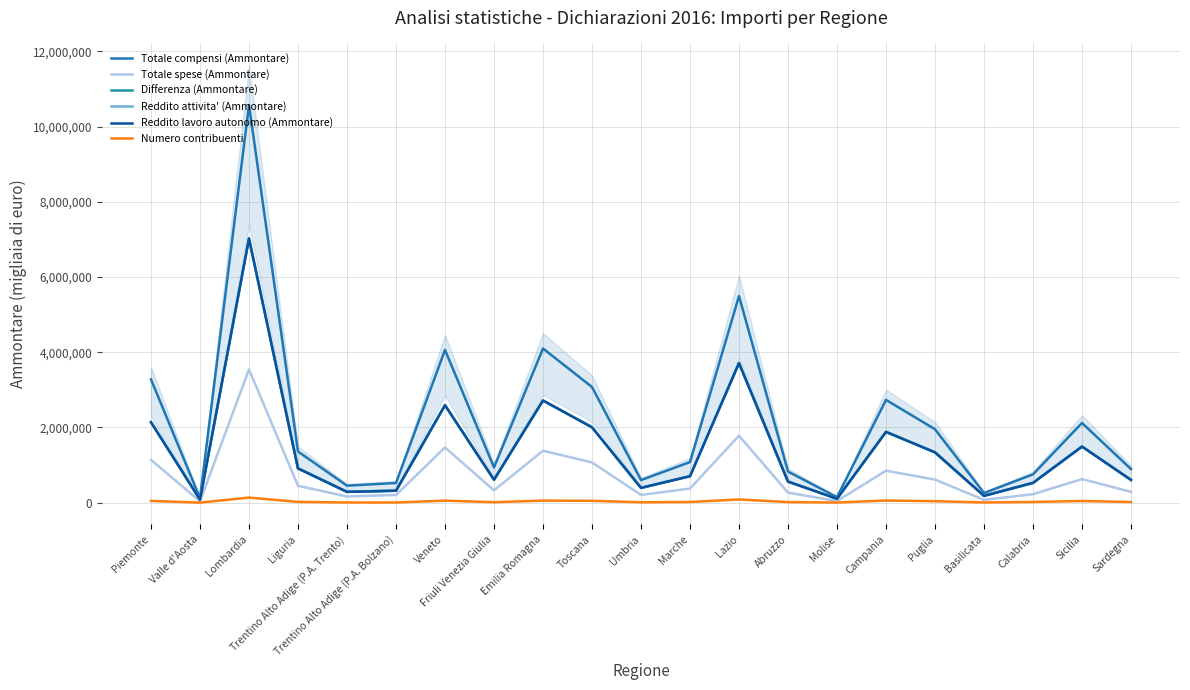

Rank the series by their maximum value, from highest to lowest.

Totale compensi (Ammontare), Differenza (Ammontare), Reddito attivita' (Ammontare), Reddito lavoro autonomo (Ammontare), Totale spese (Ammontare), Numero contribuenti